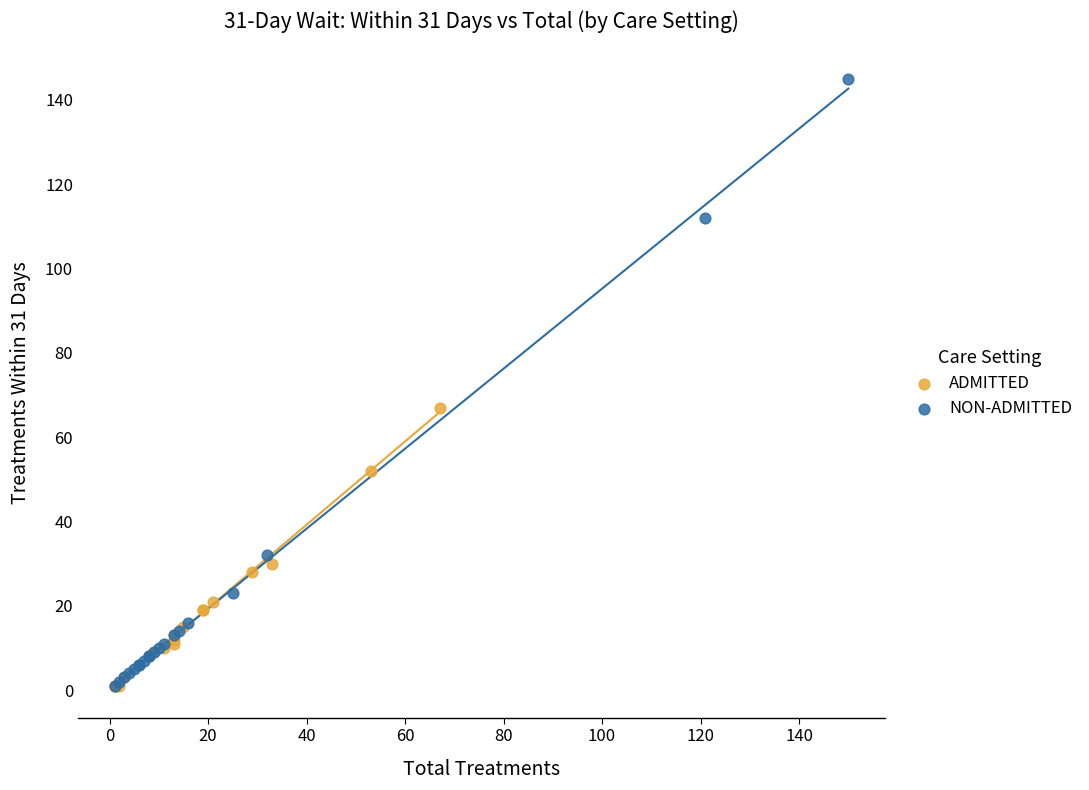

Which series contains the highest Y value?

NON-ADMITTED